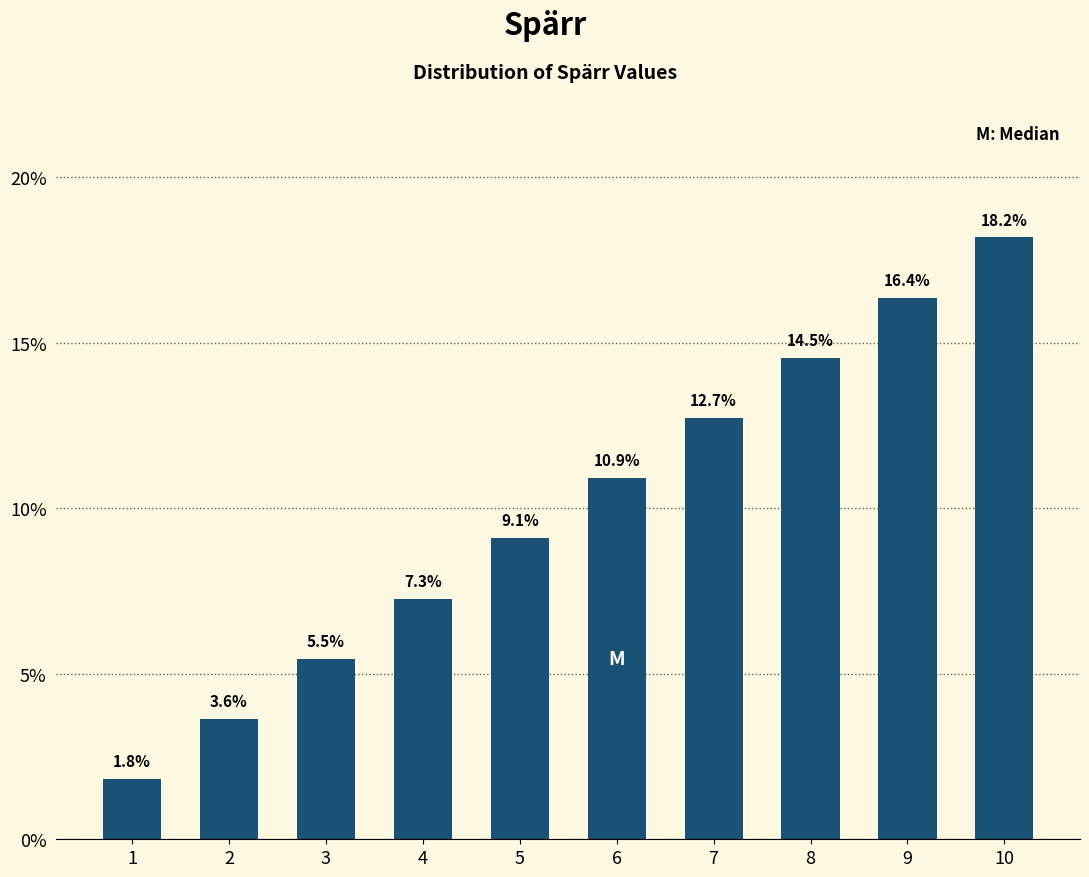

Reading left to right, extract all data points from this chart.

1=1.8	2=3.6	3=5.5	4=7.3	5=9.1	6=10.9	7=12.7	8=14.5	9=16.4	10=18.2